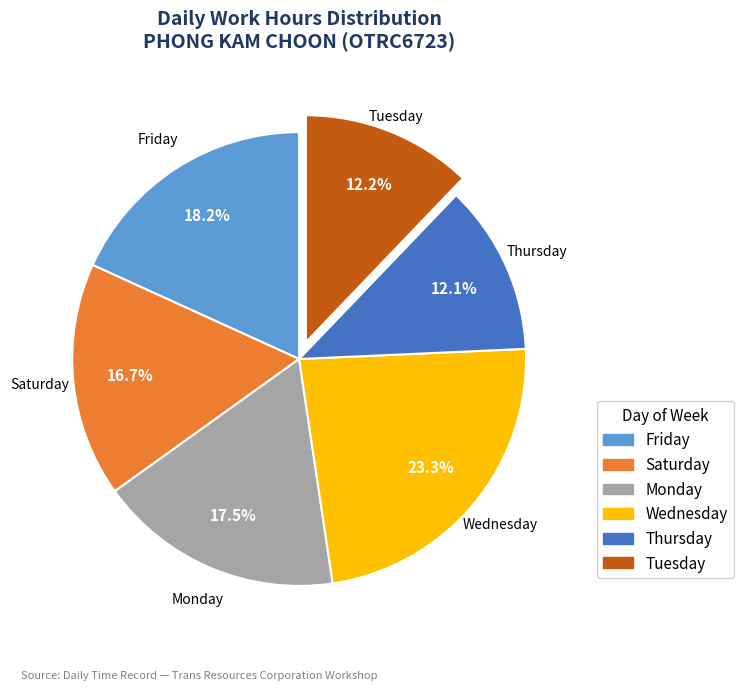

Is there a majority slice in this chart?

No